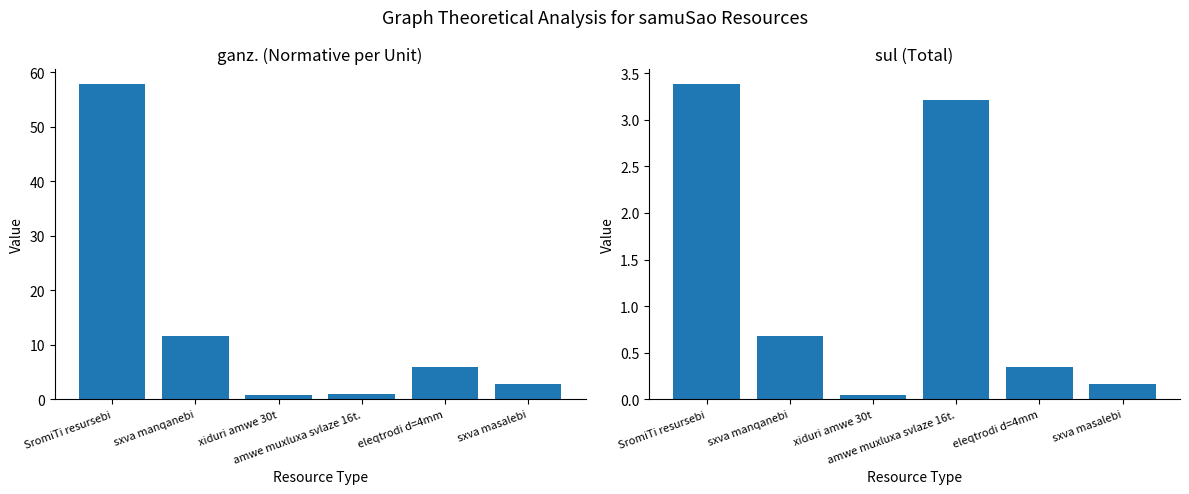

Rank the categories by ganz. (col_4) value from highest to lowest.

SromiTi resursebi, sxva manqanebi, eleqtrodi d=4mm, sxva masalebi, amwe muxluxa svlaze 16t., xiduri amwe 30t